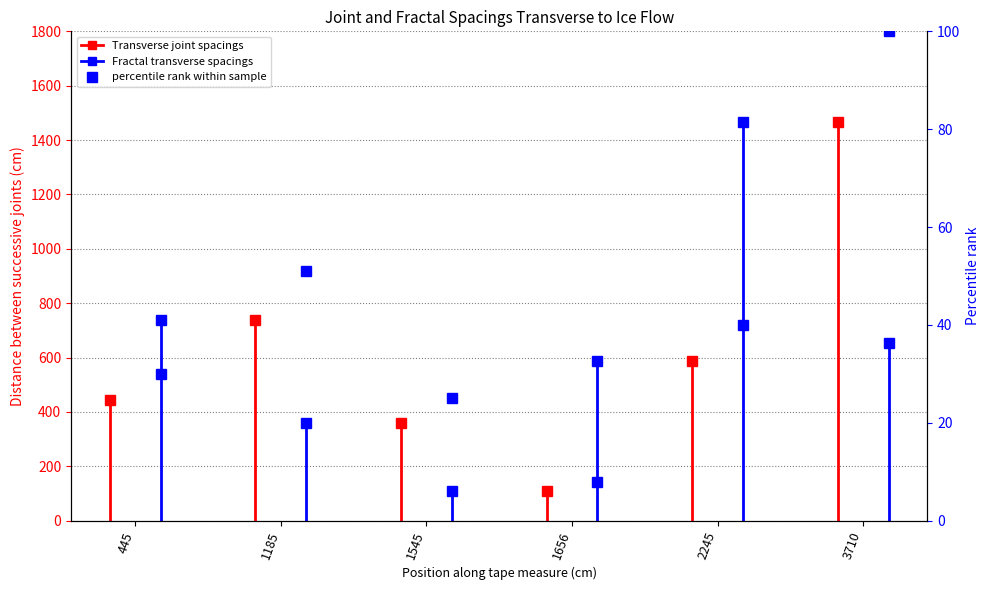

What is the average value?

42